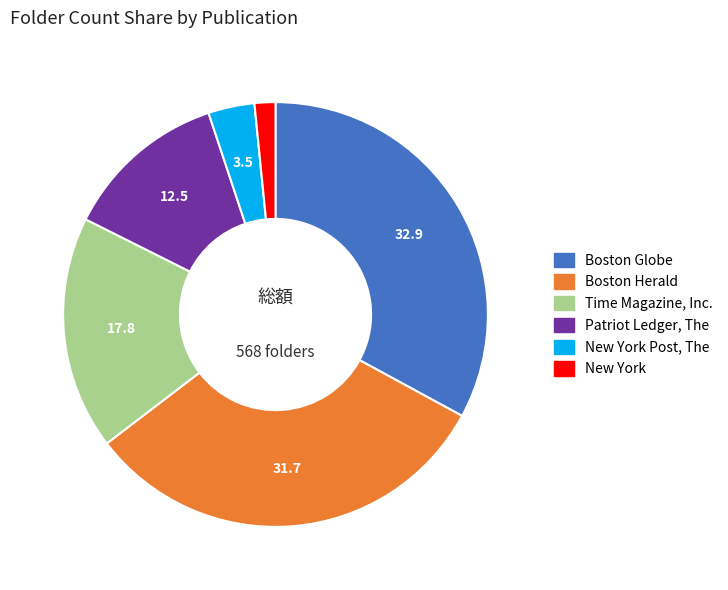

Is it true that Patriot Ledger, The is 12% of the pie?

True